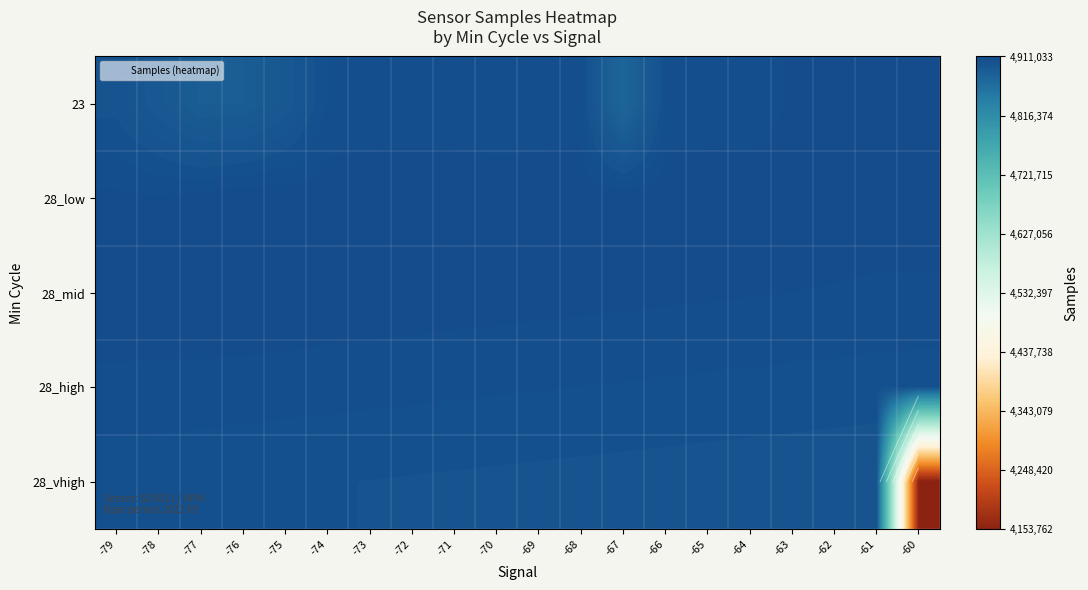

Is it true that 23 equals 54.9 at -73?

False